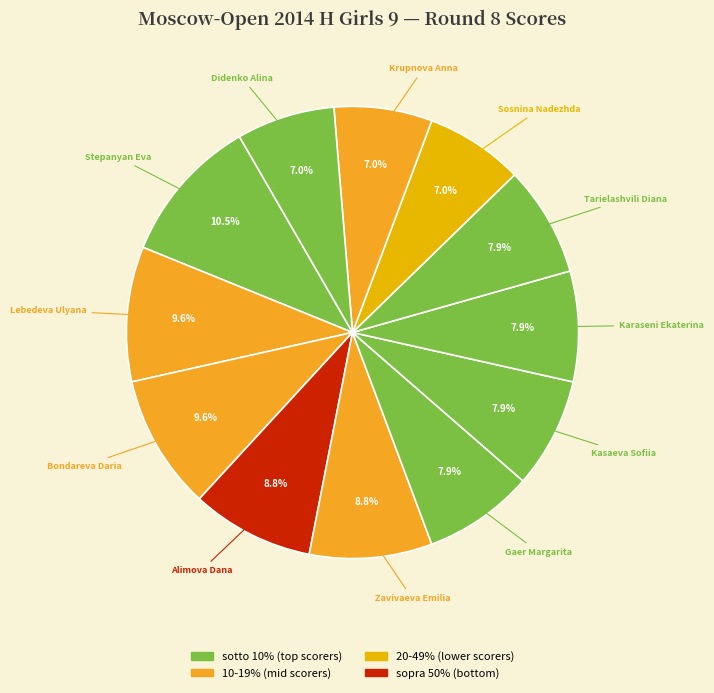

How many slices are in this pie chart?

12